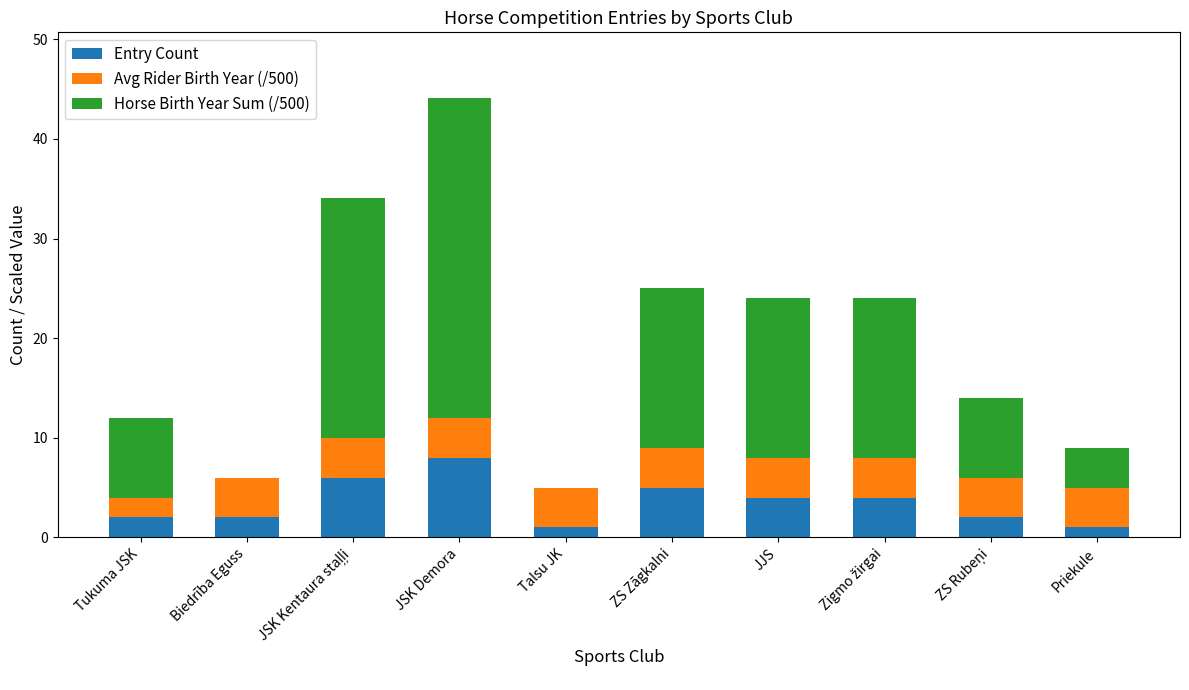

Is it true that Entry Count equals 4.0 at JJS?

True